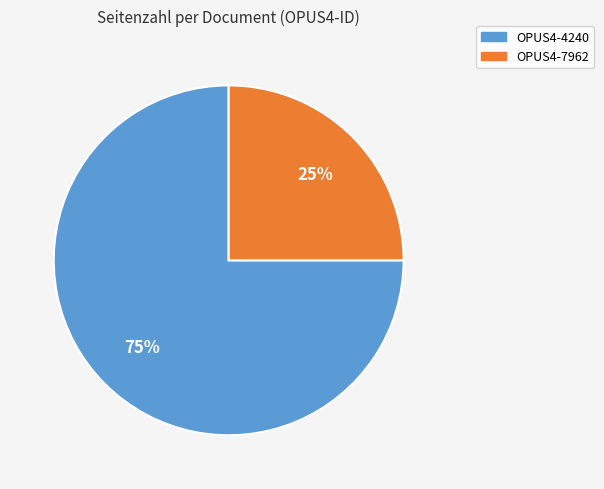

Is there a majority slice in this chart?

Yes